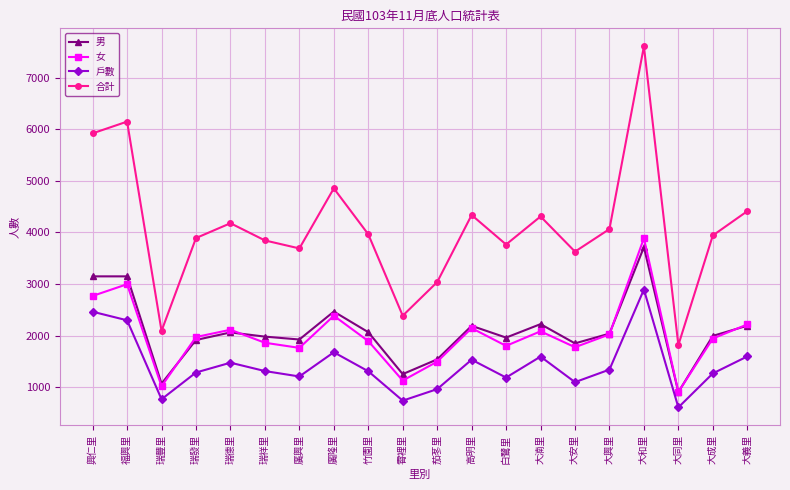

Is it true that 戶數 equals 769 at 瑞豐里?

True